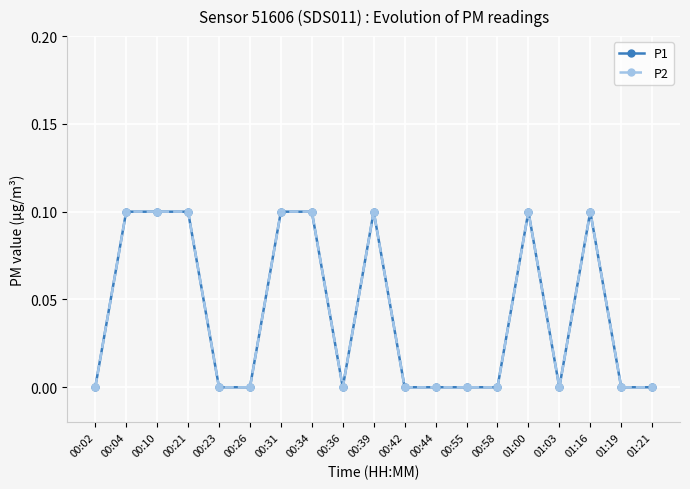

Does the chart have visible grid lines?

Yes